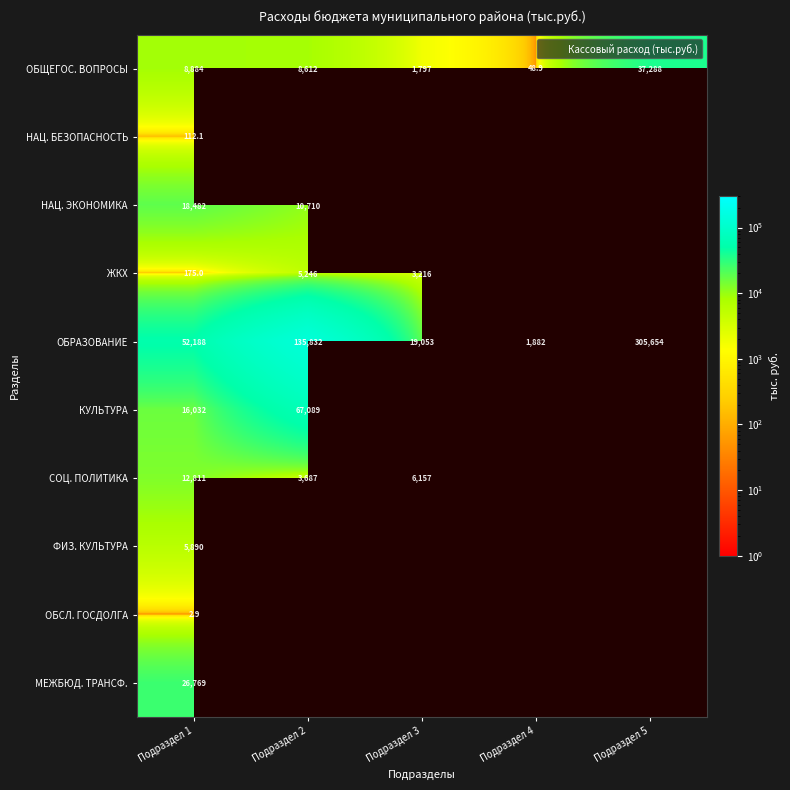

Which series has the widest spread of values?

ОБРАЗОВАНИЕ